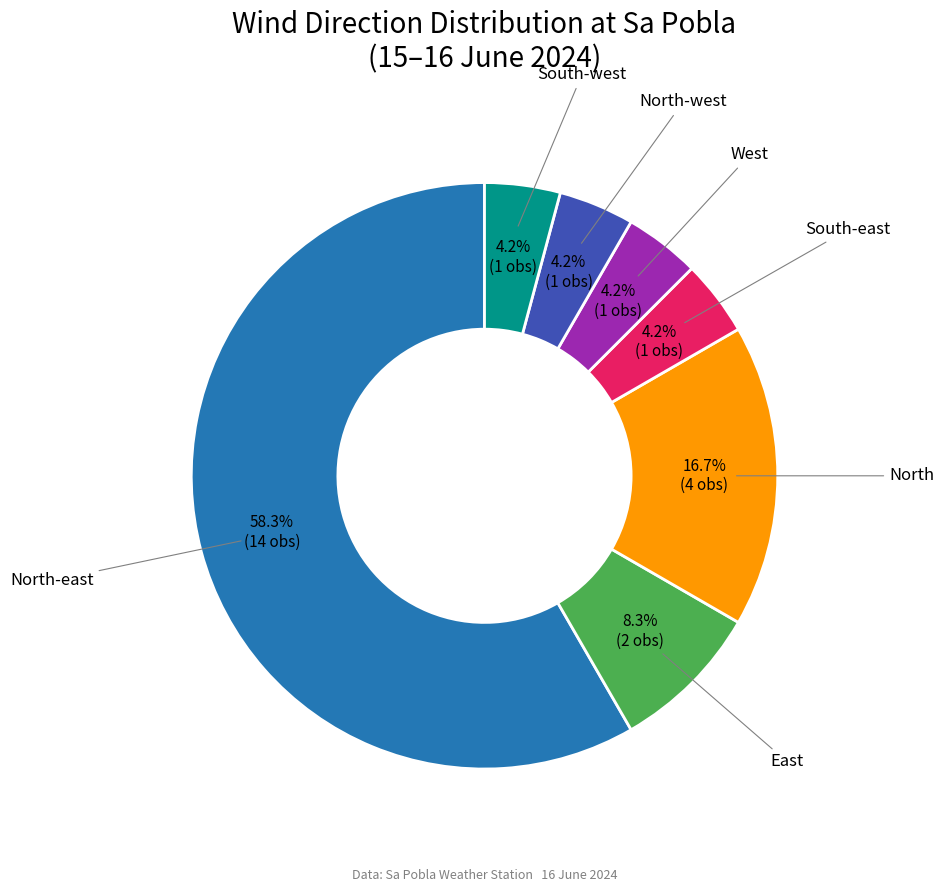

What percentage is NOT represented by North-west?

95.8%